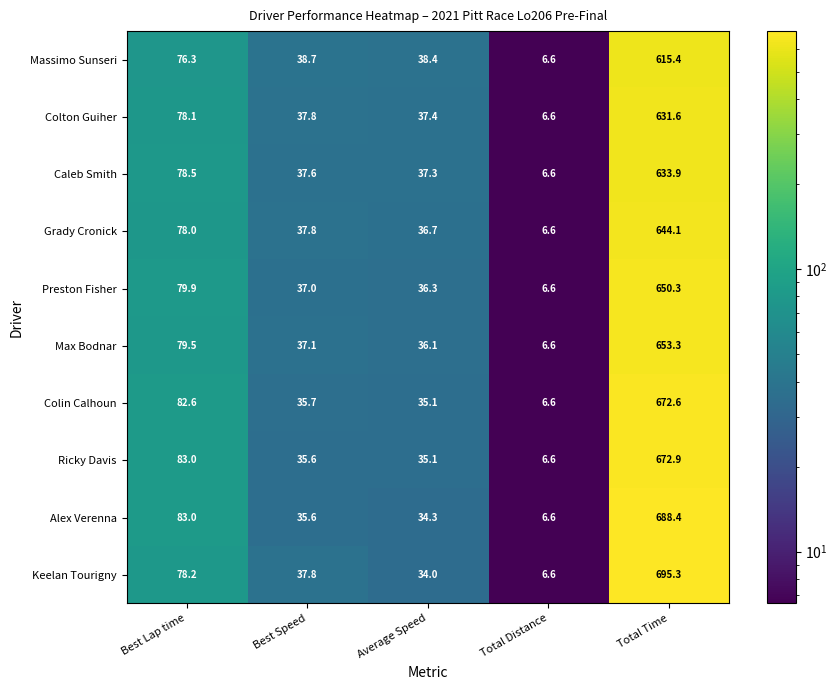

True or false: Massimo Sunseri has a value of 615.4 at Total Time.

True